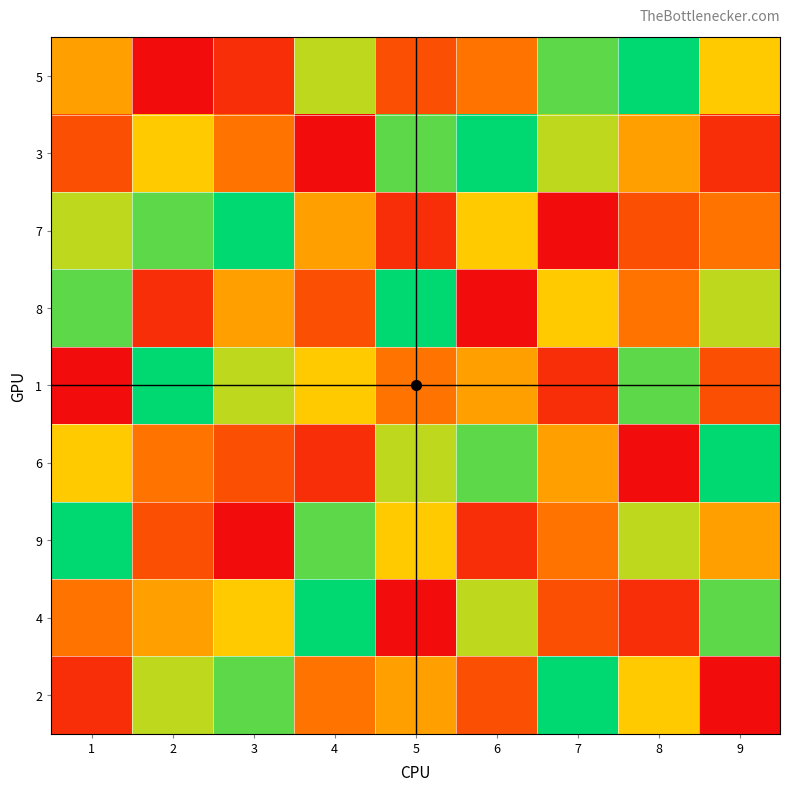

Count the number of data series in this chart.

9